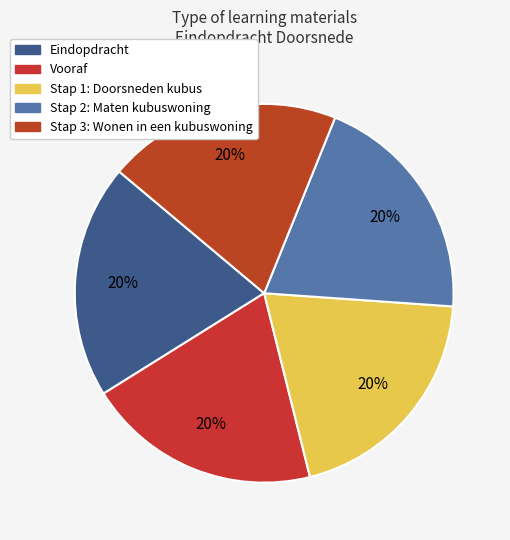

Is it true that Stap 1: Doorsneden kubus is 11% of the pie?

False